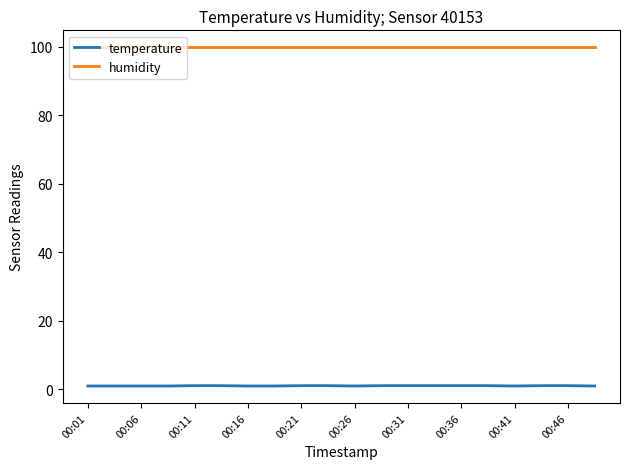

Rank the series by their maximum value, from lowest to highest.

temperature, humidity